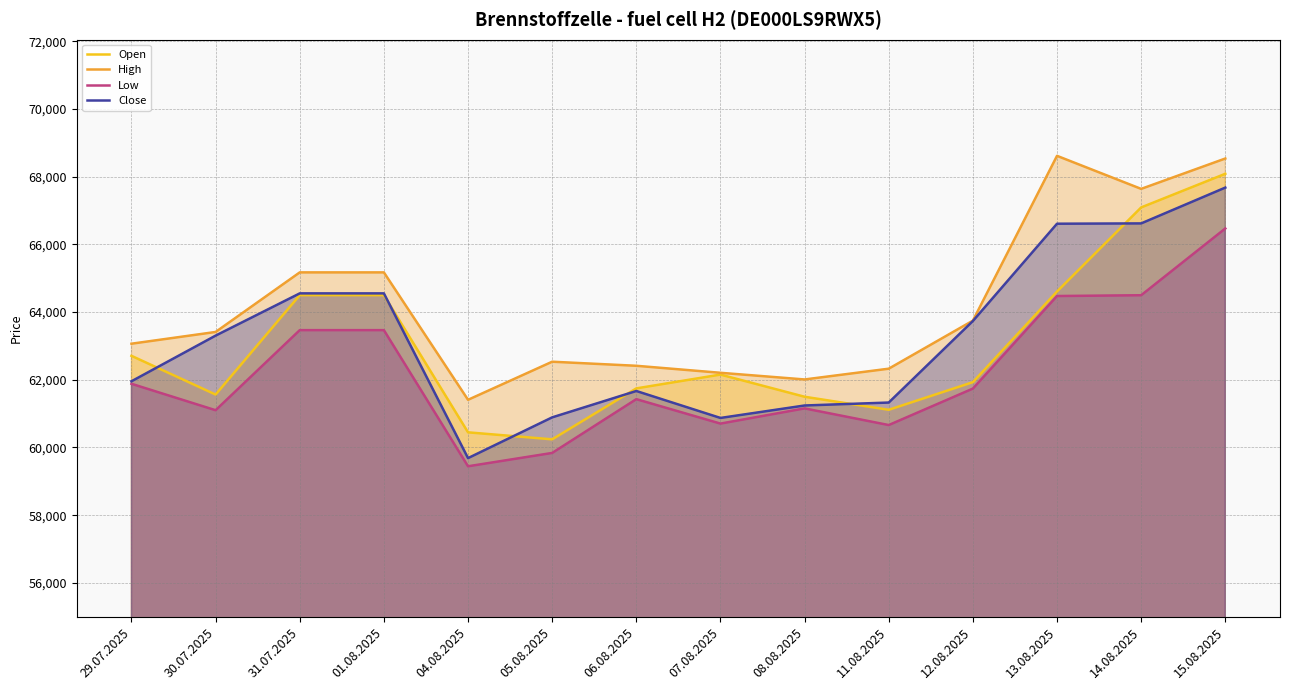

Which has a higher value, 30.07.2025 or 31.07.2025?

31.07.2025